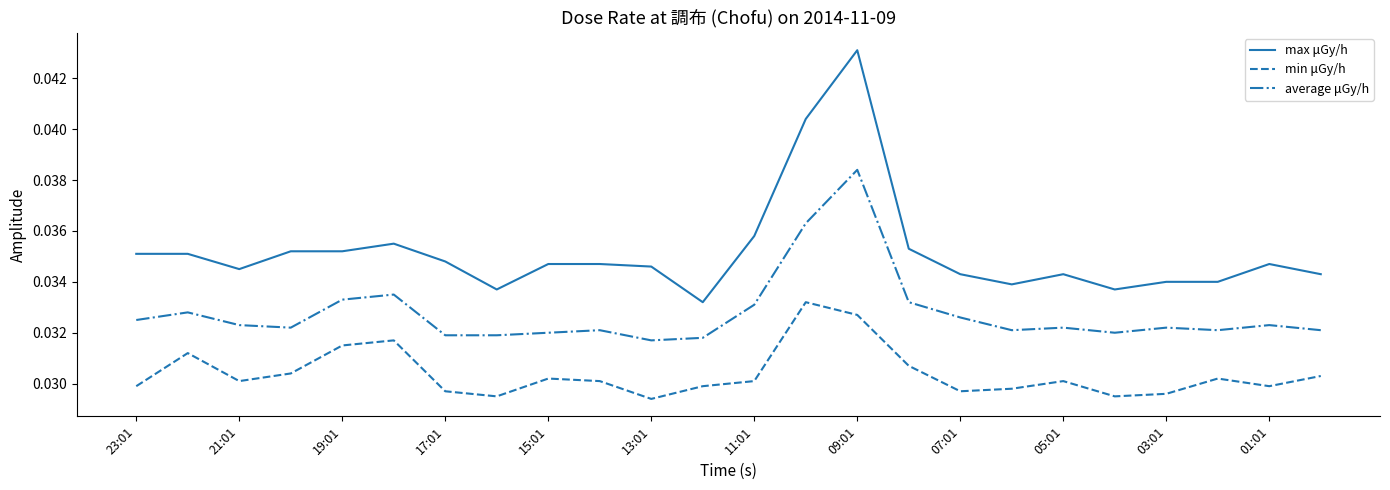

Which series has the largest total across all categories?

max μGy/h